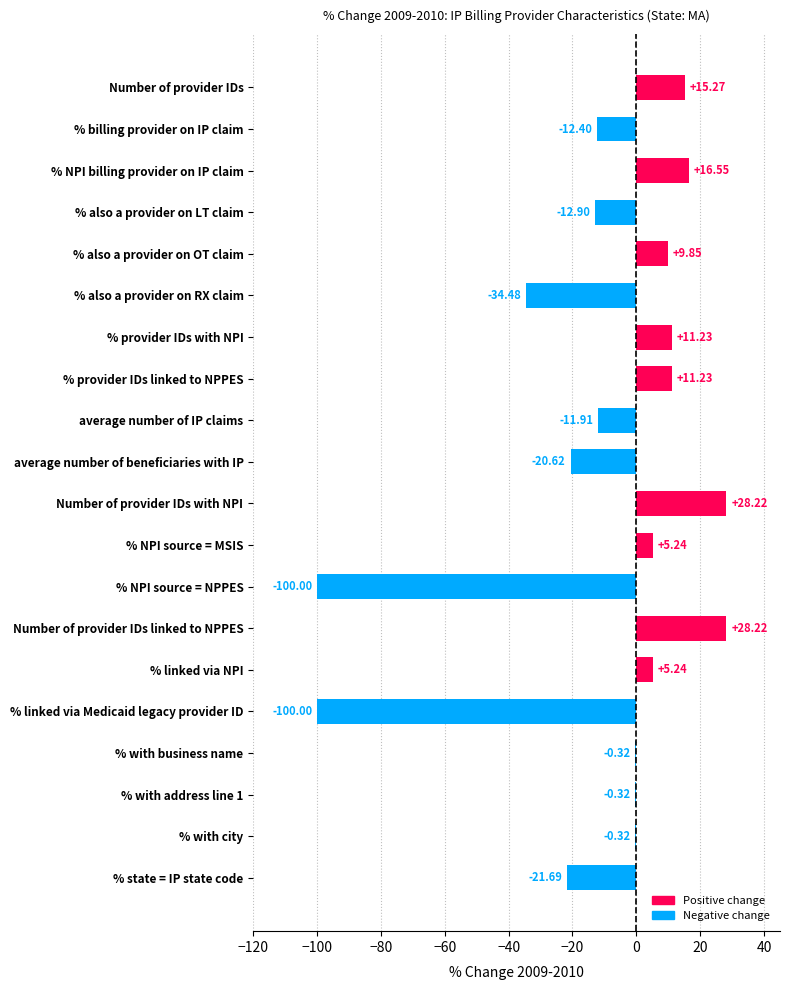

What is the sum of the values at % billing provider on IP claim and % provider IDs linked to NPPES?

-1.2